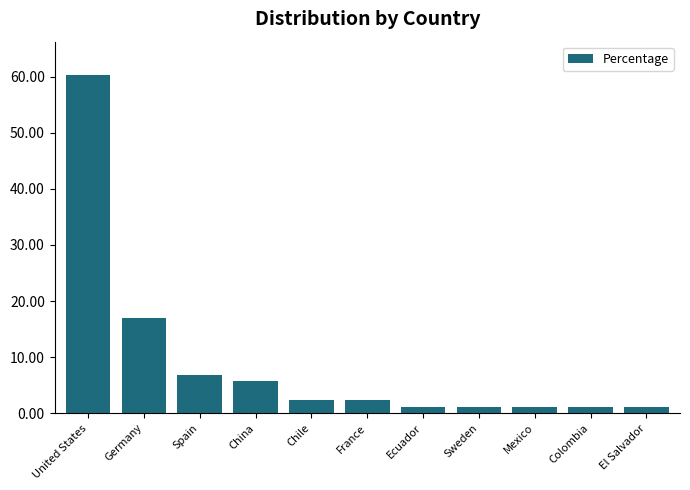

Reading left to right, transcribe all the data shown in this chart.

United States=60.2	Germany=17.0	Spain=6.8	China=5.7	Chile=2.3	France=2.3	Ecuador=1.1	Sweden=1.1	Mexico=1.1	Colombia=1.1	El Salvador=1.1